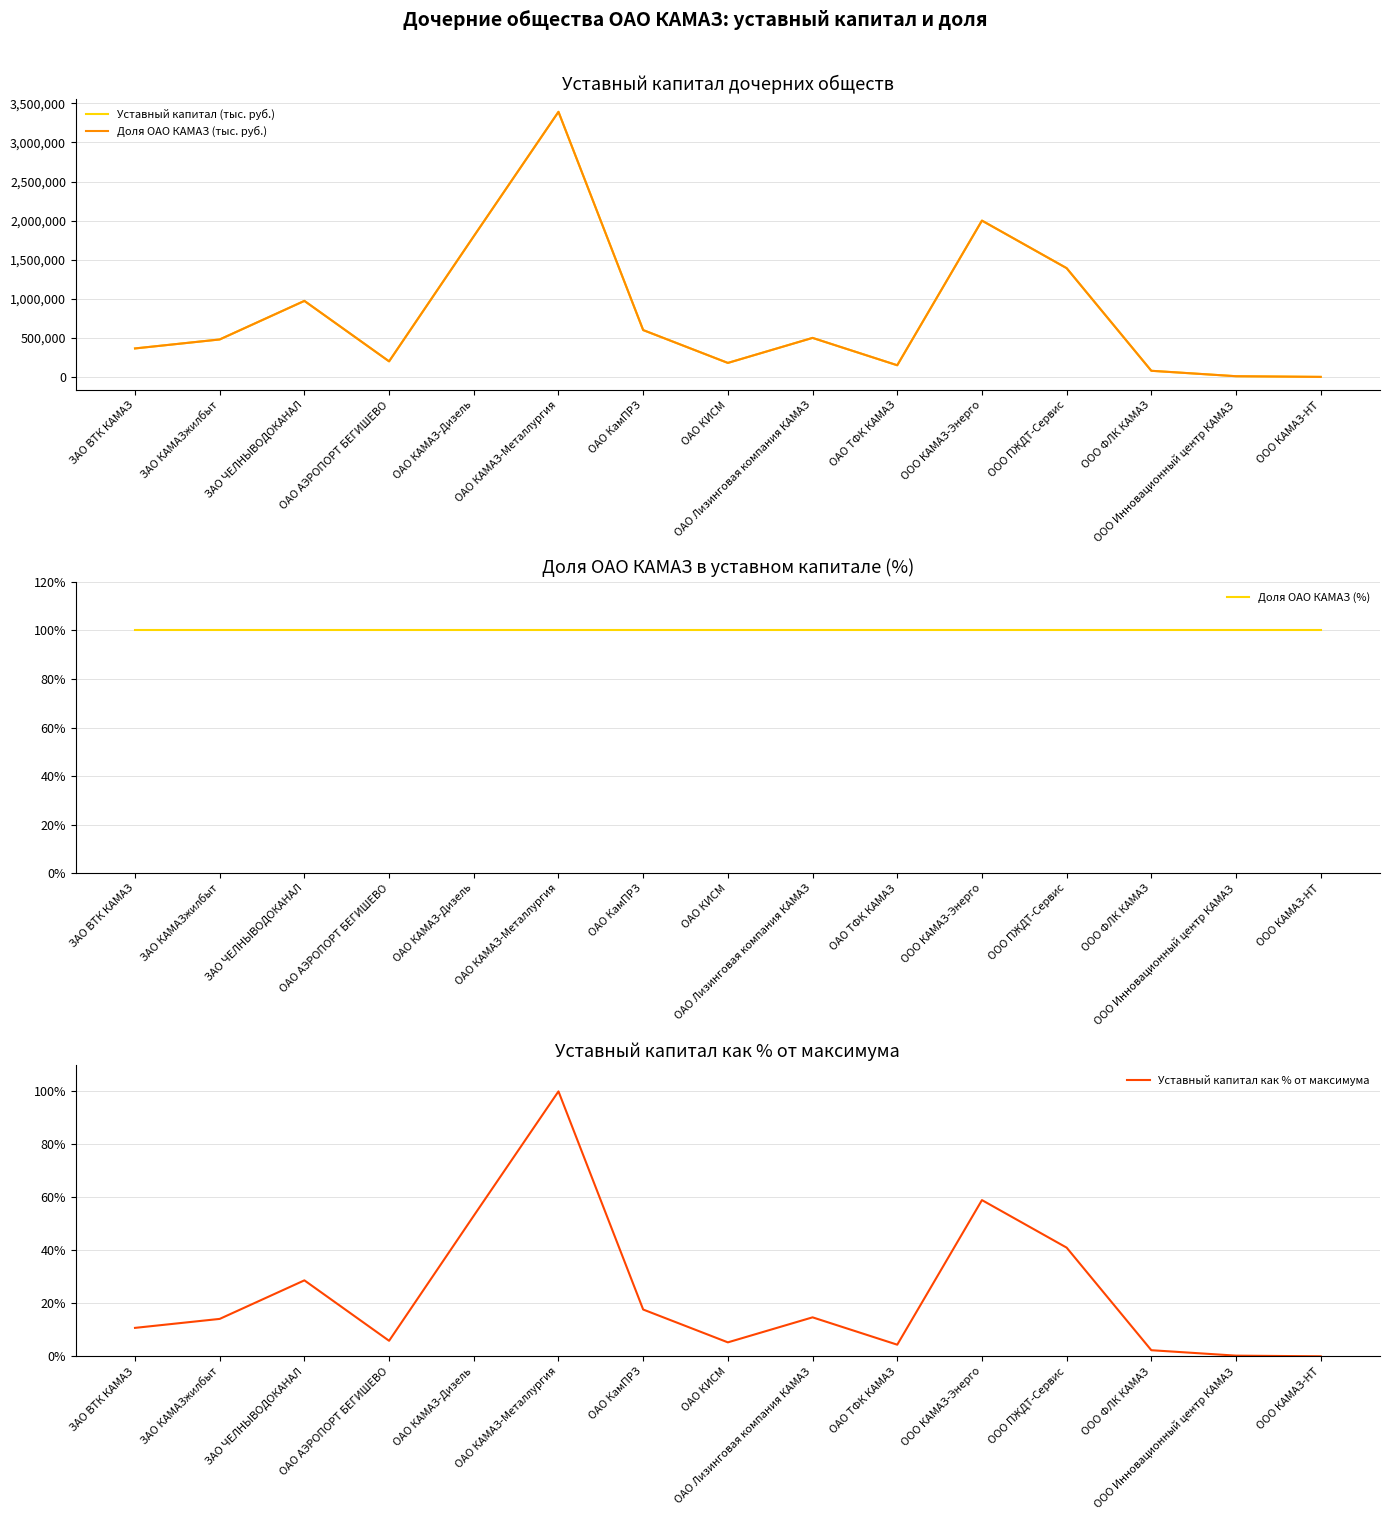

Reading left to right, what are all the values shown in this chart?

Уставный капитал (тыс. руб.): 365209.6	480083.5	973240.4	200100.0	1800000.0	3390874.4	600000.0	180000.0	500000.0	150100.0	2000000.0	1391943.2	79401.7	10000.0	1500.0
Доля ОАО КАМАЗ (тыс. руб.): 365209.6	480083.5	973240.4	200100.0	1800000.0	3390874.4	600000.0	180000.0	500000.0	150100.0	2000000.0	1391943.2	79401.7	10000.0	1500.0
Доля ОАО КАМАЗ (%): 100.0	100.0	100.0	100.0	100.0	100.0	100.0	100.0	100.0	100.0	100.0	100.0	100.0	100.0	100.0
Уставный капитал как % от максимума: 10.8	14.2	28.7	5.9	53.1	100.0	17.7	5.3	14.7	4.4	59.0	41.0	2.3	0.3	0.0